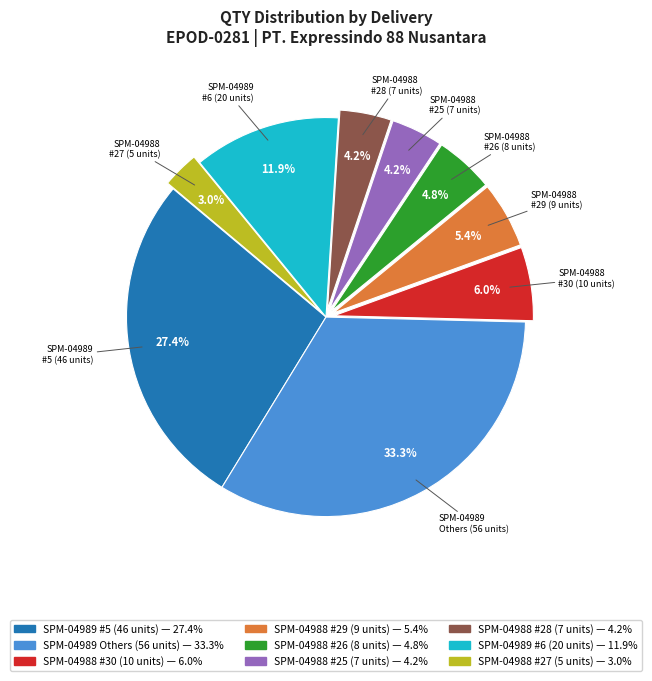

Does any single category account for the majority?

No